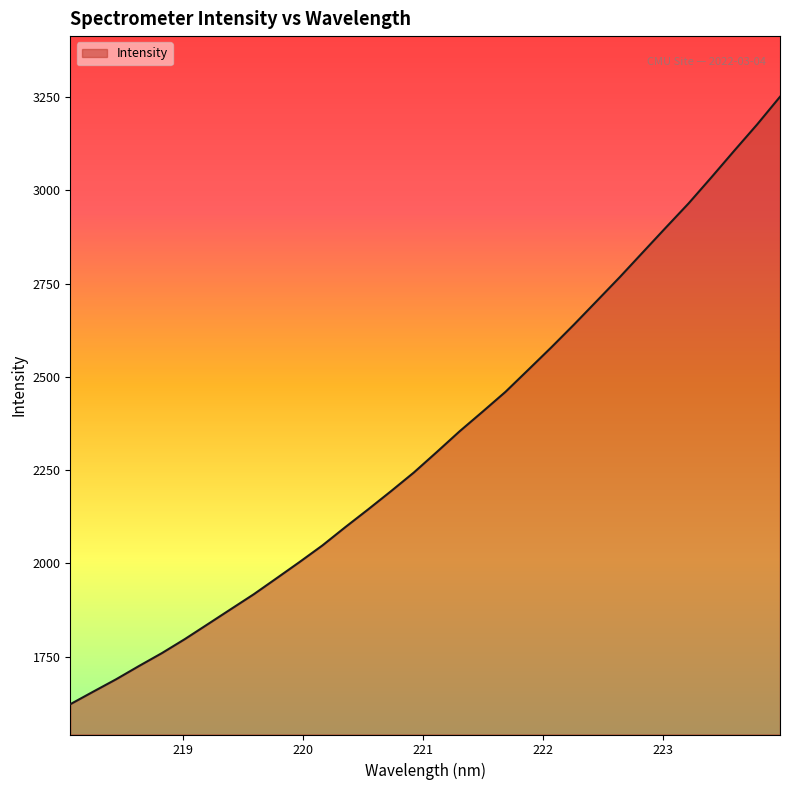

What is the difference between the maximum and minimum values?

1627.6